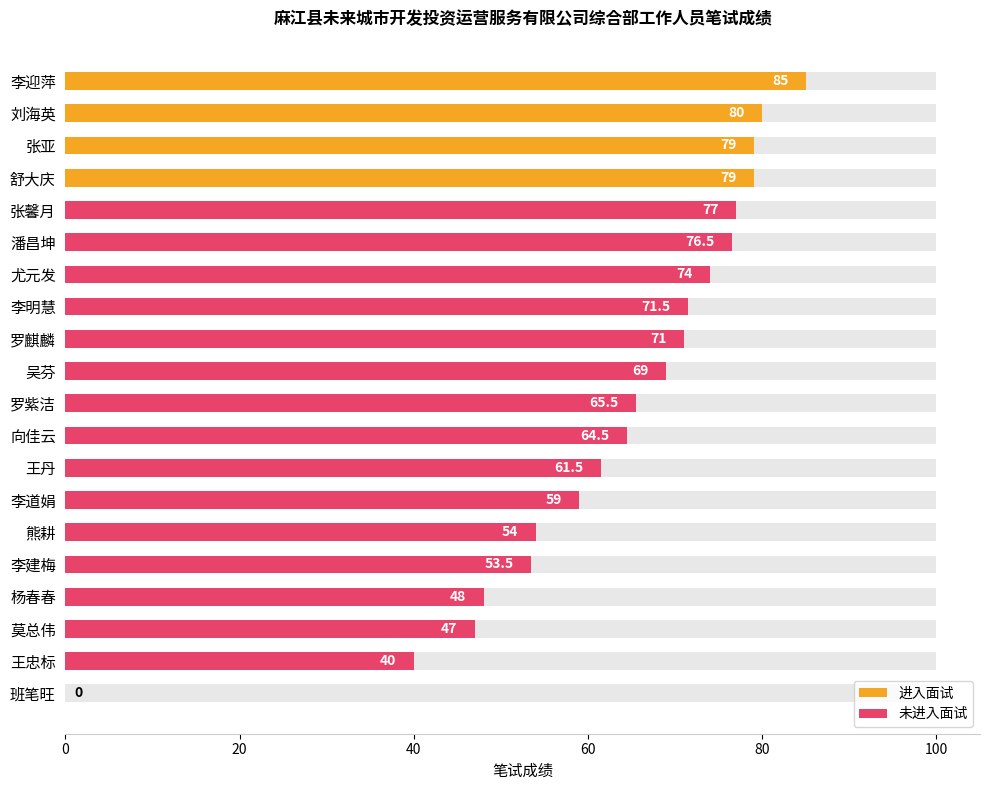

What is the greatest value displayed?

85.0